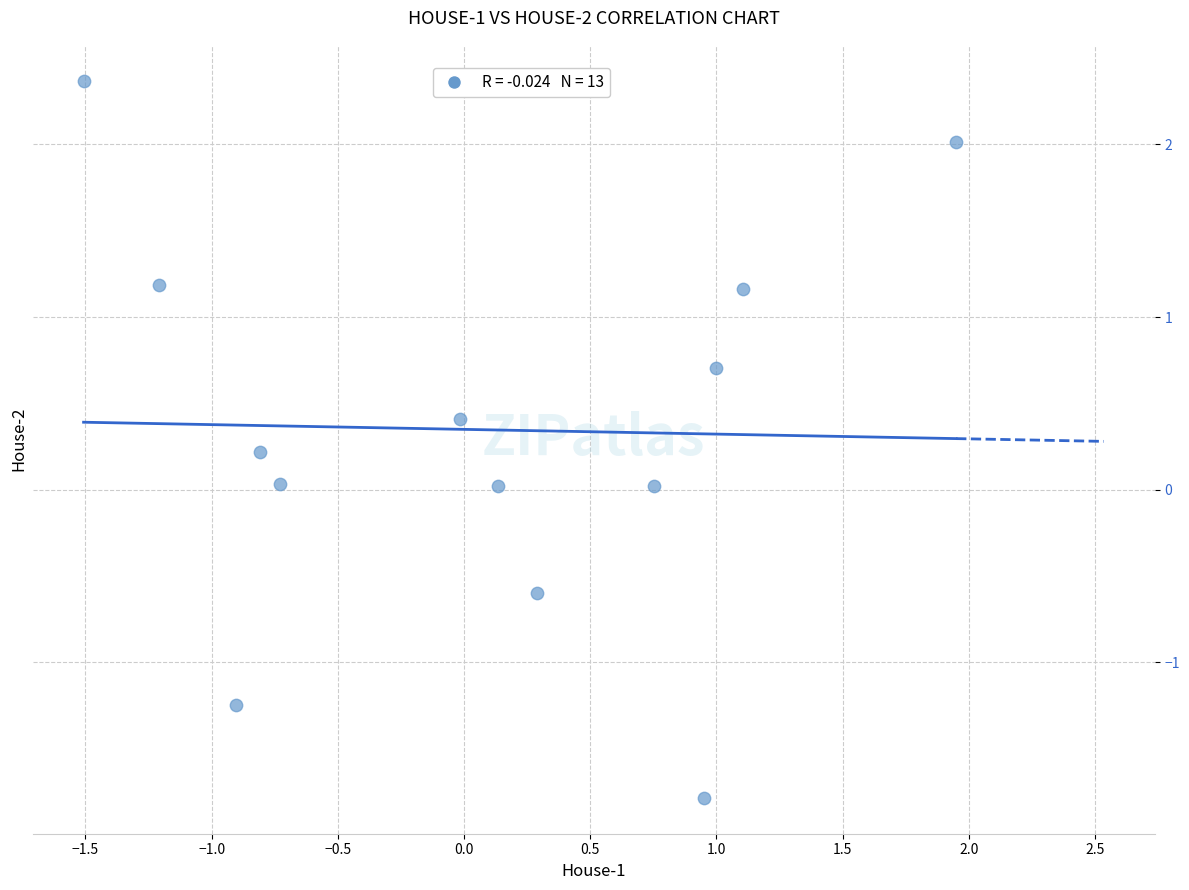

What is the range of X values (max minus min)?

3.5